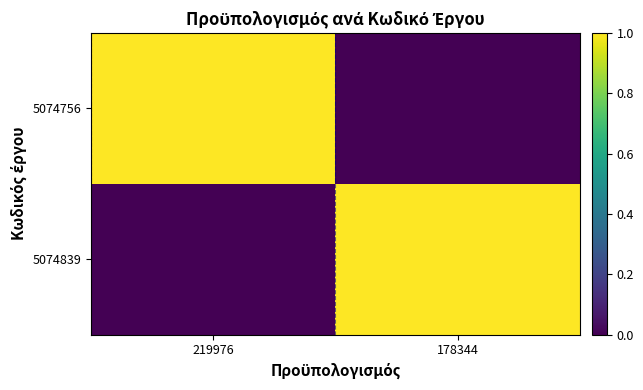

At 178344, list the series in order from largest to smallest.

5074839, 5074756